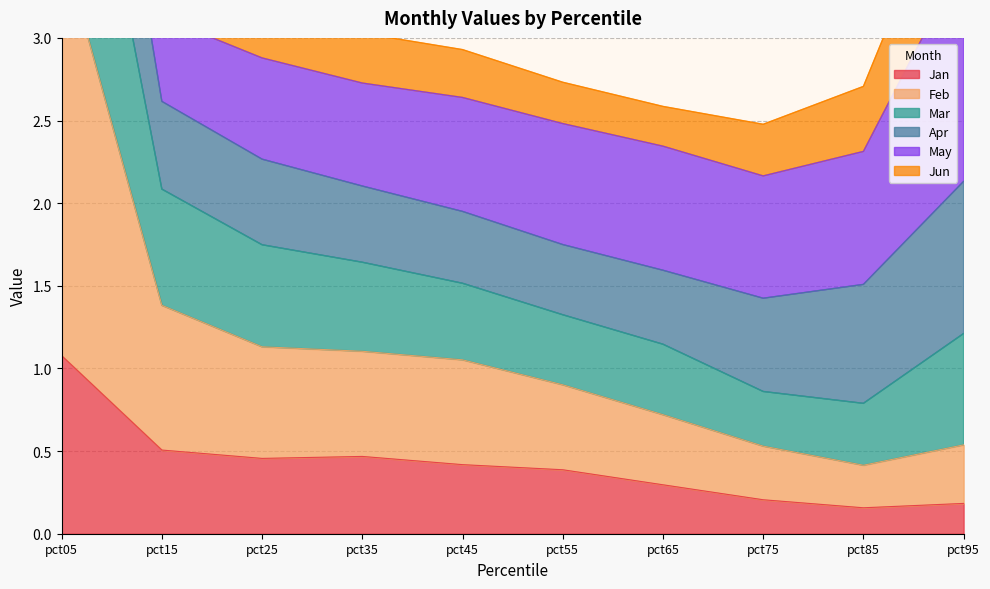

What is the lowest value of the Jan series?

0.2